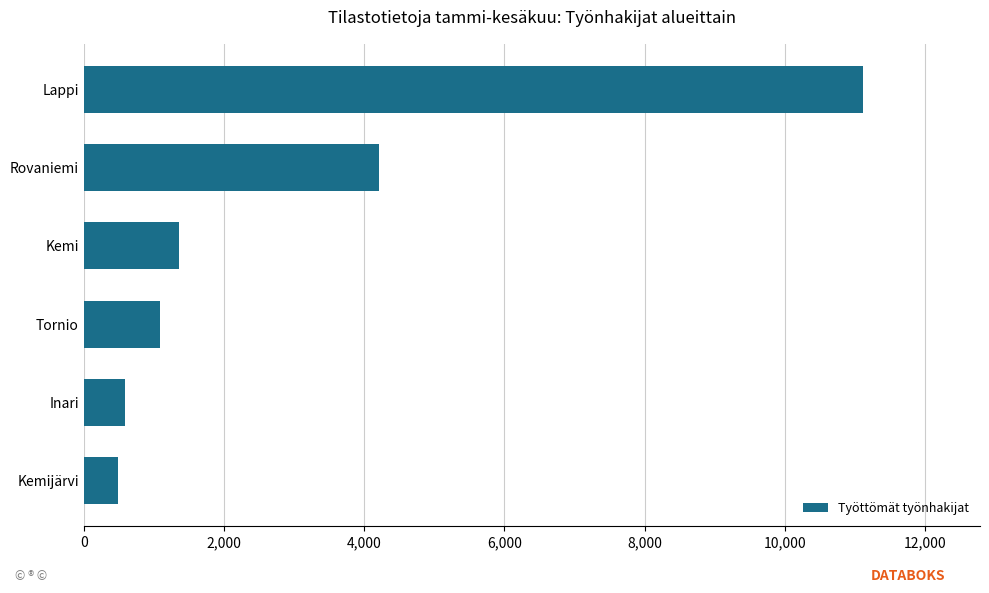

Where is the data nearest to the value 5798?

Rovaniemi